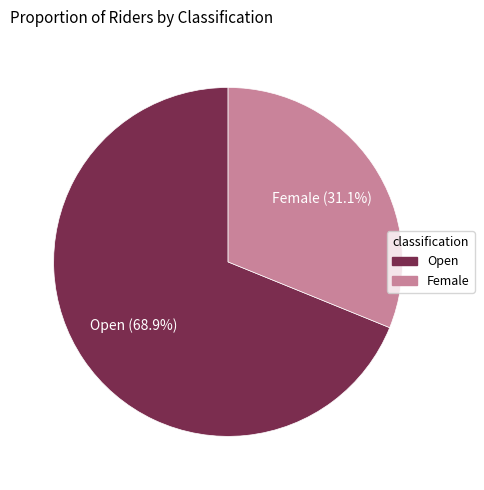

Is it true that Female is 22% of the pie?

False